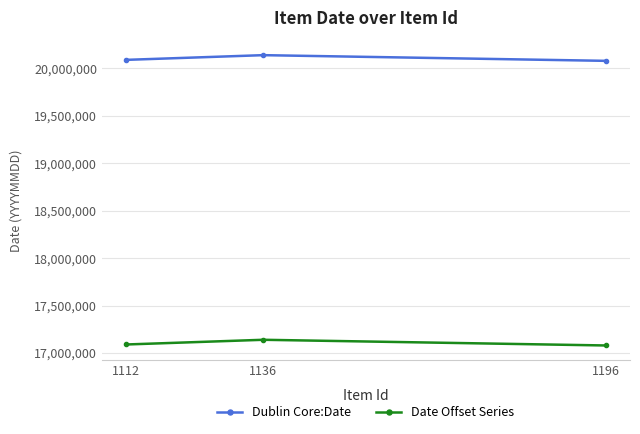

Which category has the highest value across all series?

1136